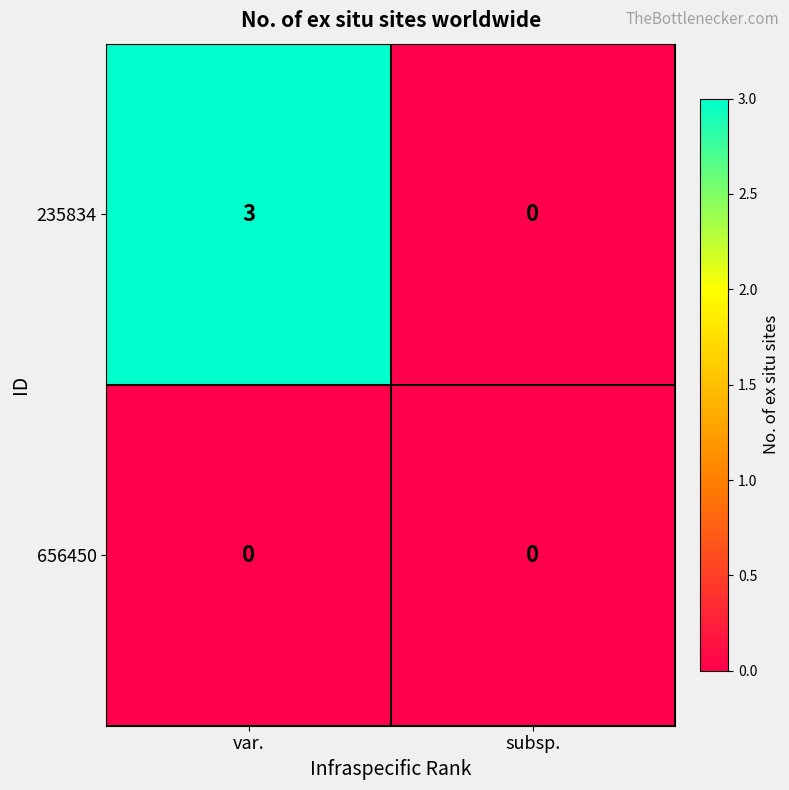

What is the difference between the 235834 values at subsp. and var.?

3